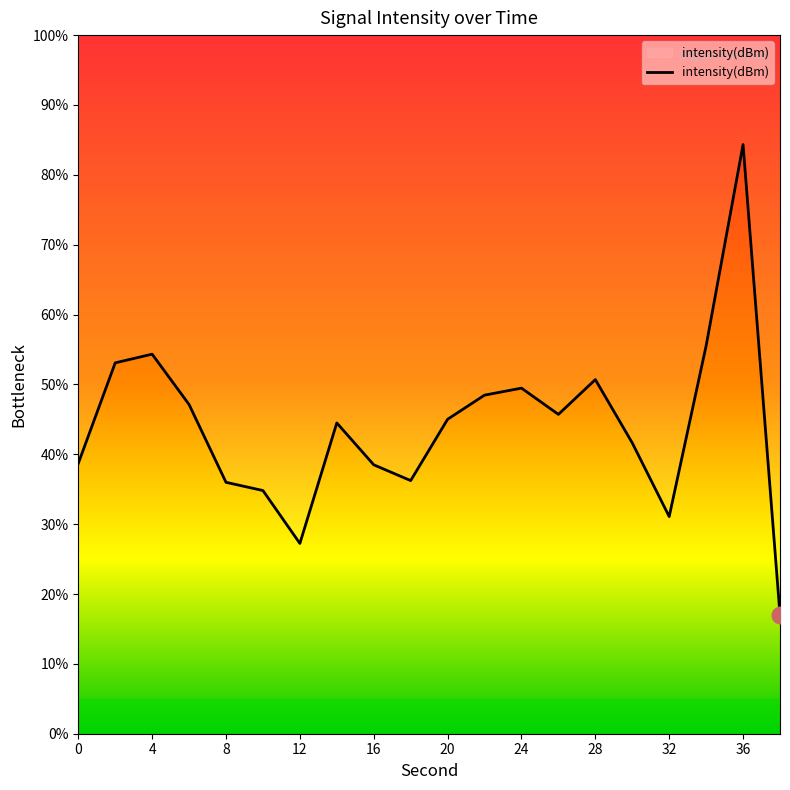

List the labels in order of value, largest first.

36, 34, 4, 2, 28, 24, 22, 6, 26, 20, 14, 30, 0, 16, 18, 8, 10, 32, 12, 38